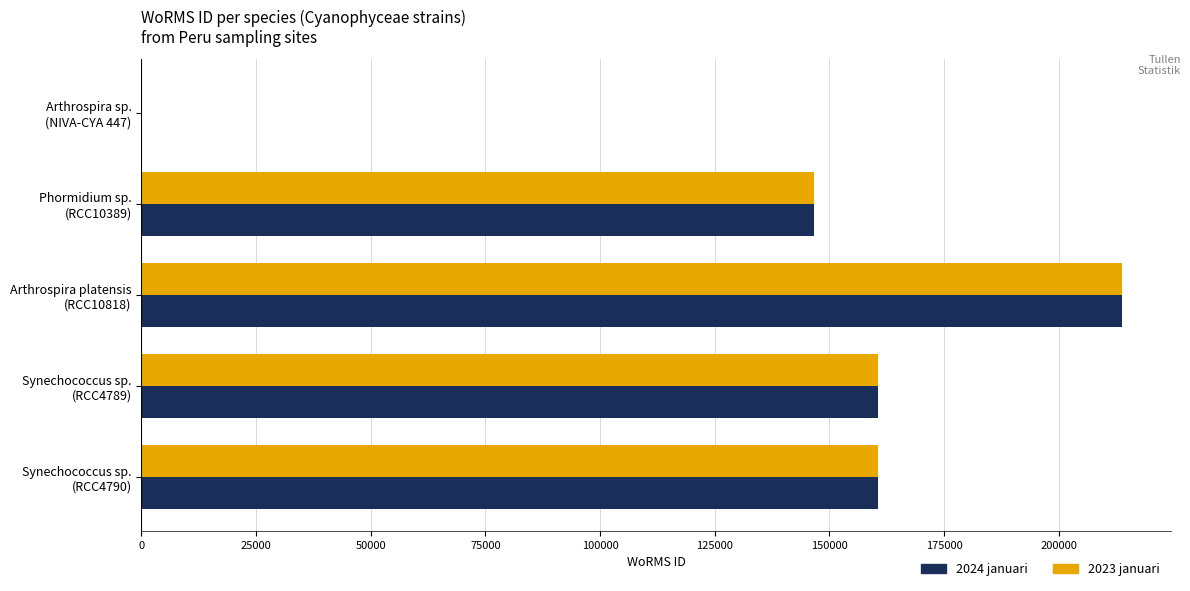

Which series has the largest range (max minus min)?

2024 januari